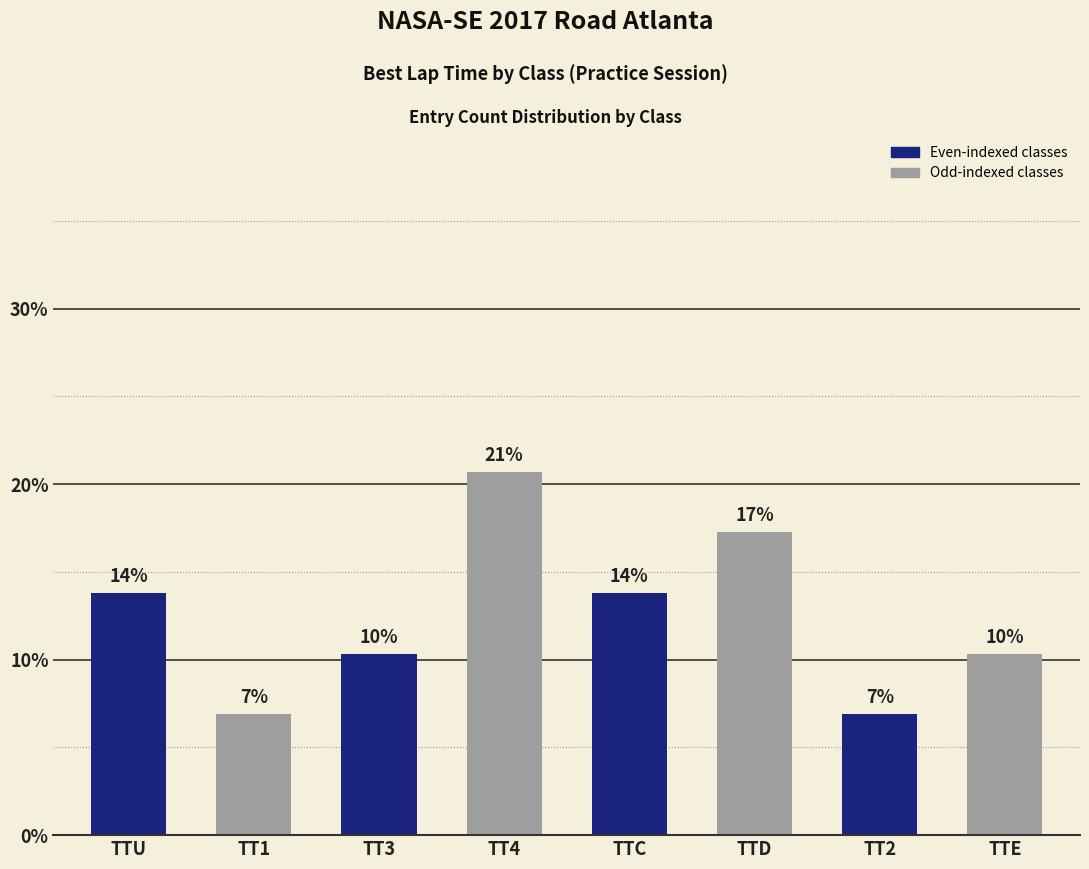

What is the label of the 6th bar from the right?

TT3